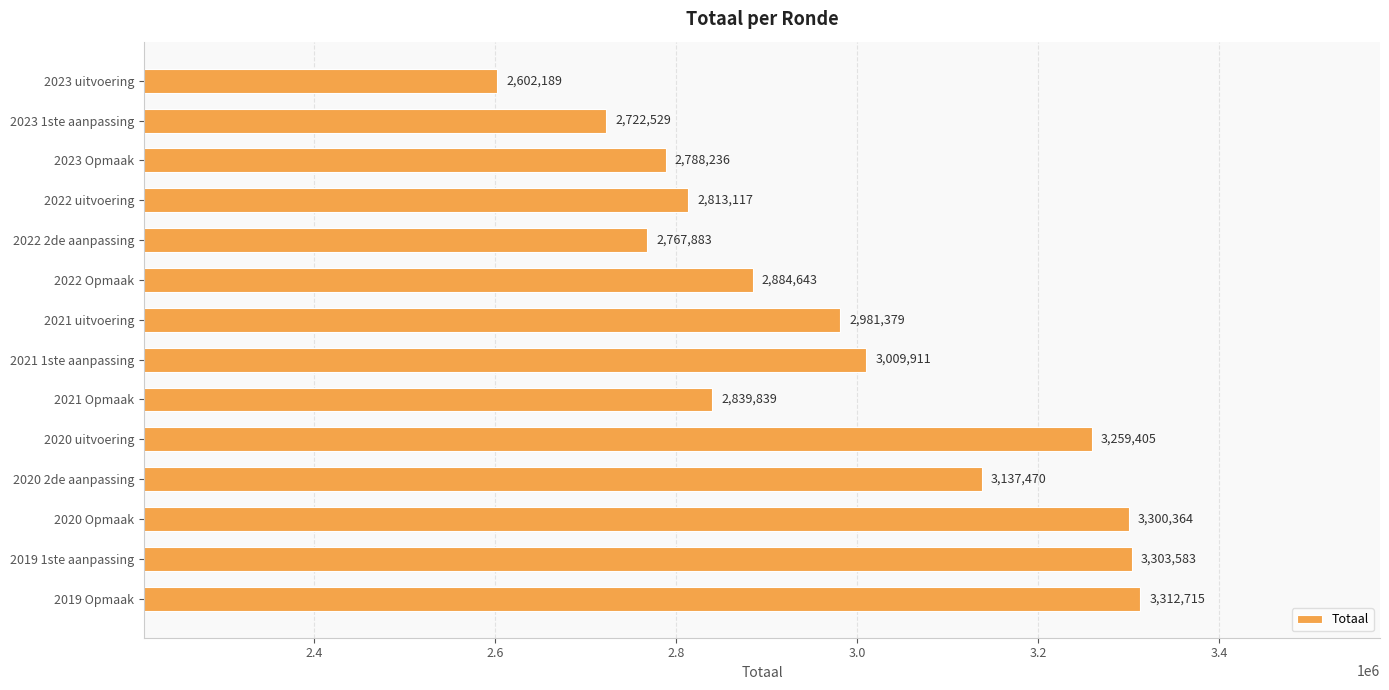

What is the approximate value at 2020 Opmaak?

3300364